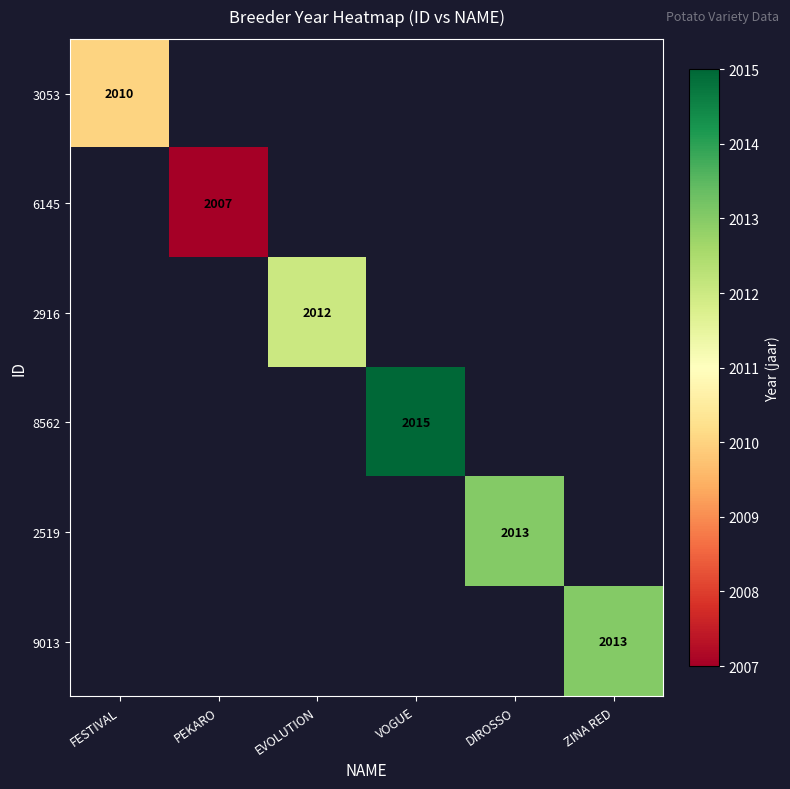

The 9013 series shows 3606 at ZINA RED. True or false?

False